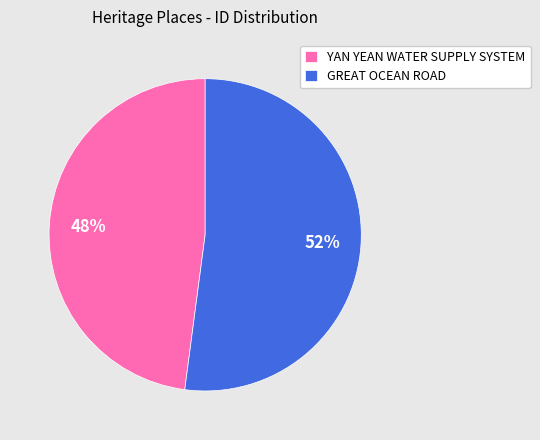

Which has a higher value, YAN YEAN WATER SUPPLY SYSTEM or GREAT OCEAN ROAD?

GREAT OCEAN ROAD